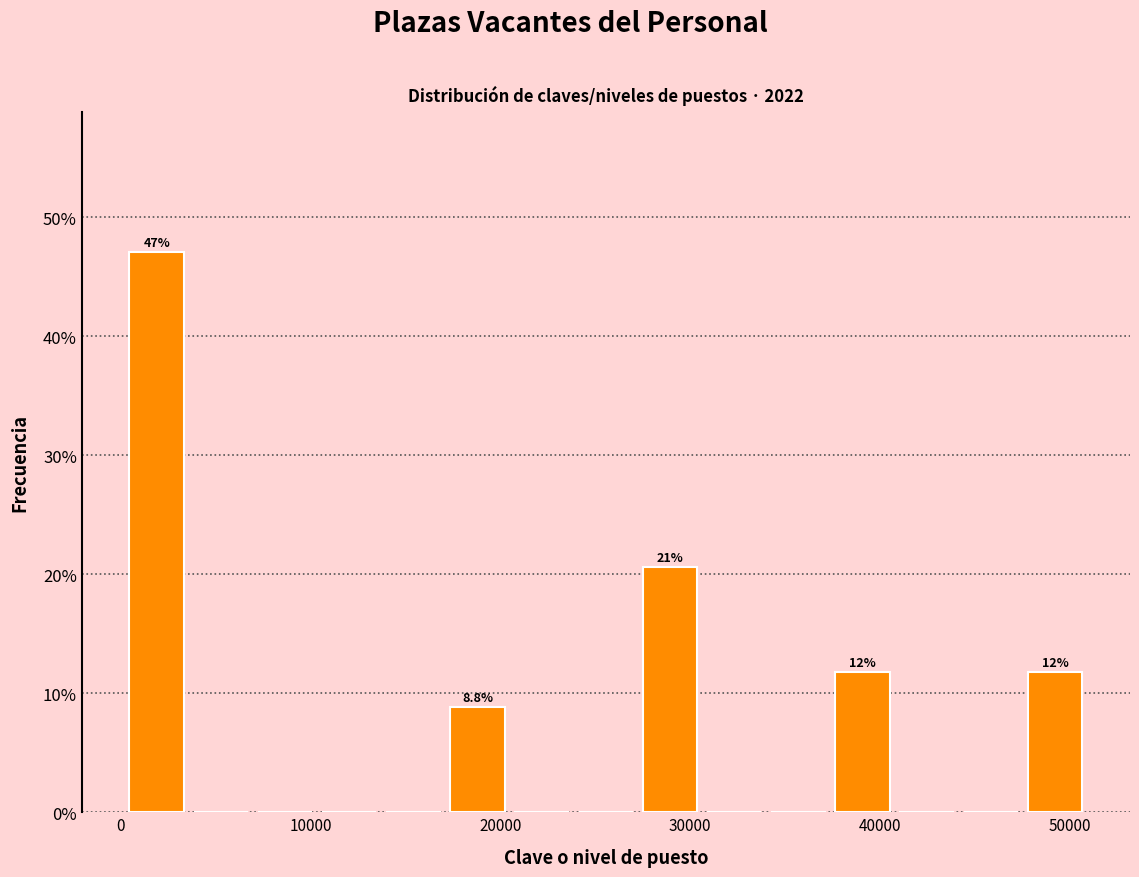

Read against the x-axis, roughly where is the centre of the tallest bar?

2000